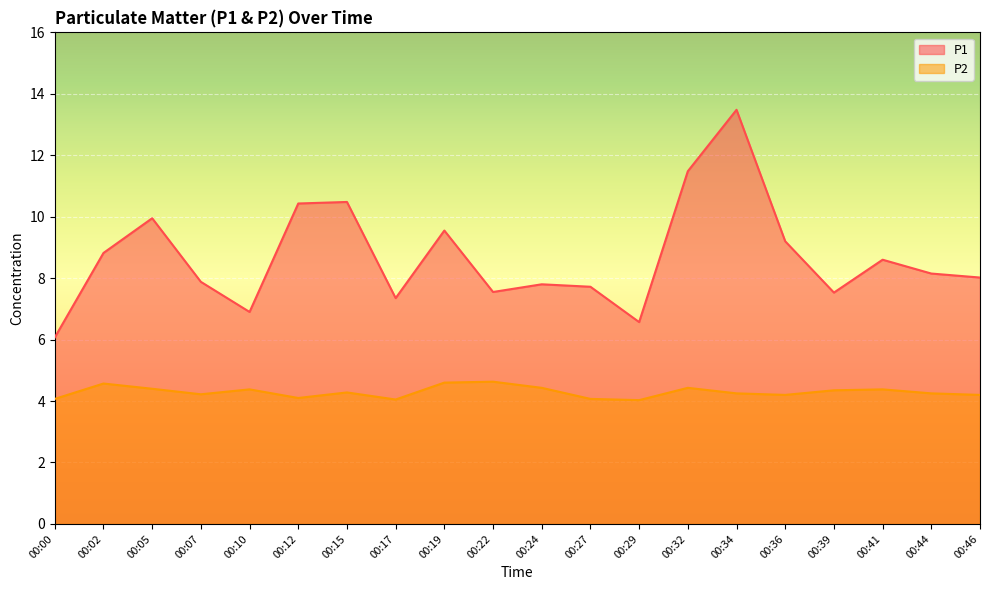

Where is the first local minimum for P2?

00:07